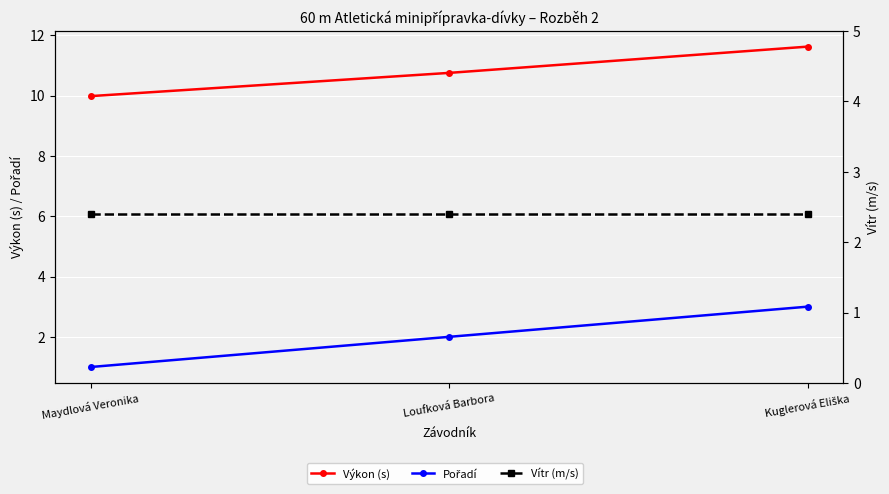

Reading left to right, list all the values displayed in this chart.

Výkon (s): 10.0	10.8	11.6
Pořadí: 1.0	2.0	3.0
Vítr (m/s): 2.4	2.4	2.4